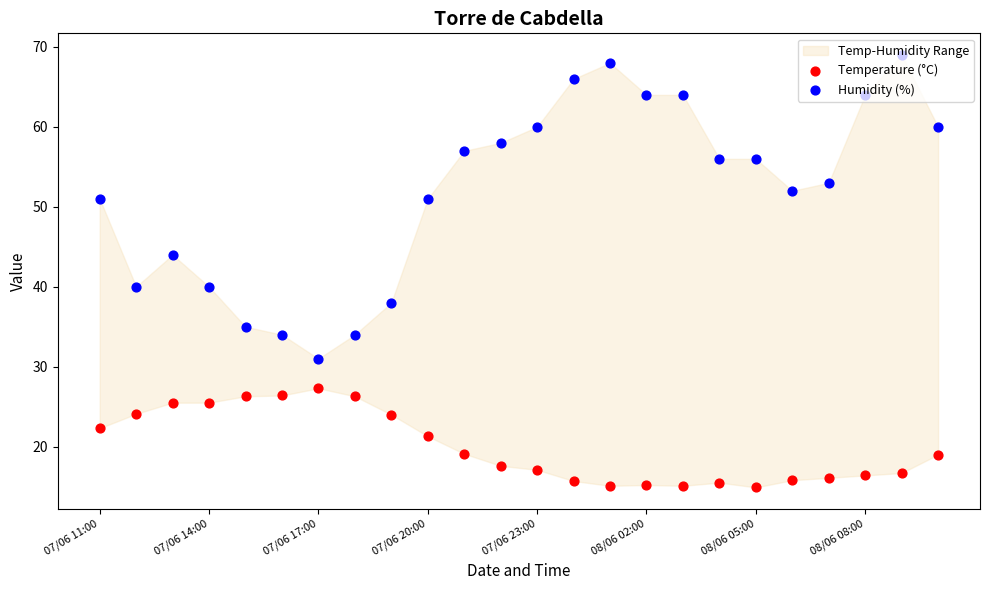

At how many categories does at least one series exceed 45?

16